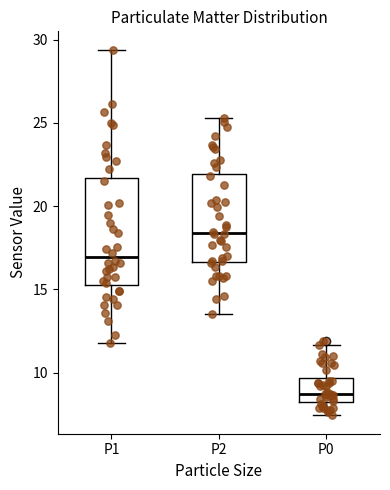

Reading left to right, read every box against the y-axis: the position of its median line, the range the box covers, and the ends of its whiskers. The values are not printed on the chart, so give them approximately, as read against the axis.

P1: median 17.0, box 15.5 to 21.5, whiskers 12.0 to 29.5
P2: median 18.5, box 16.5 to 22.0, whiskers 13.5 to 25.5
P0: median 8.5, box 8.0 to 9.5, whiskers 7.5 to 11.5